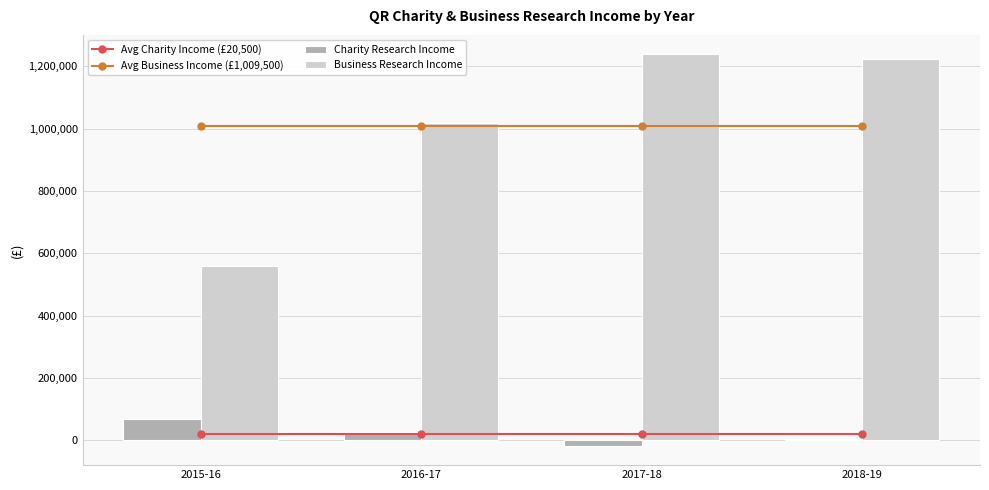

What is the label of the 3rd bar from the right?

2016-17